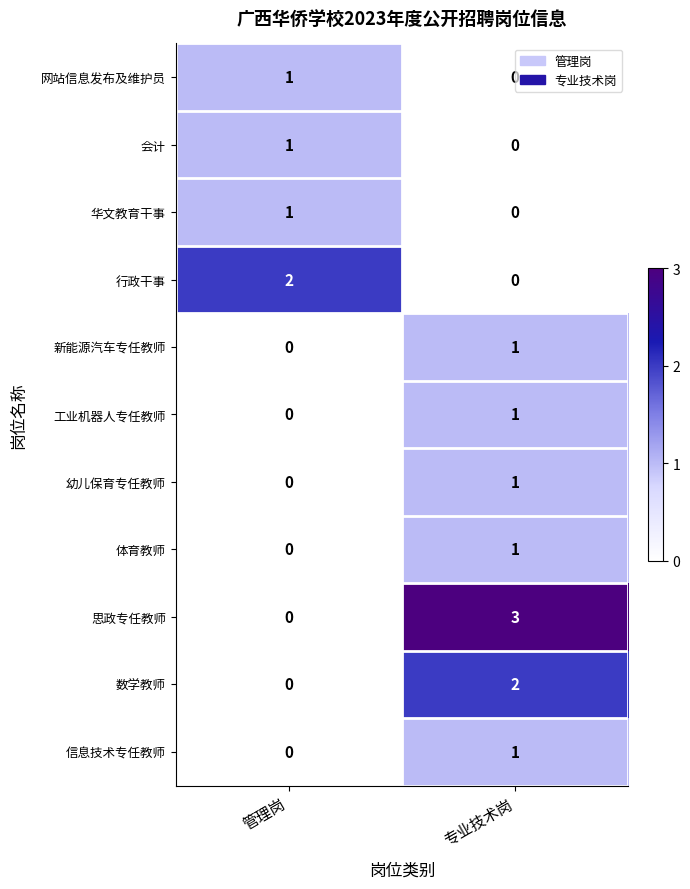

At which category is the sum across all series the highest?

专业技术岗